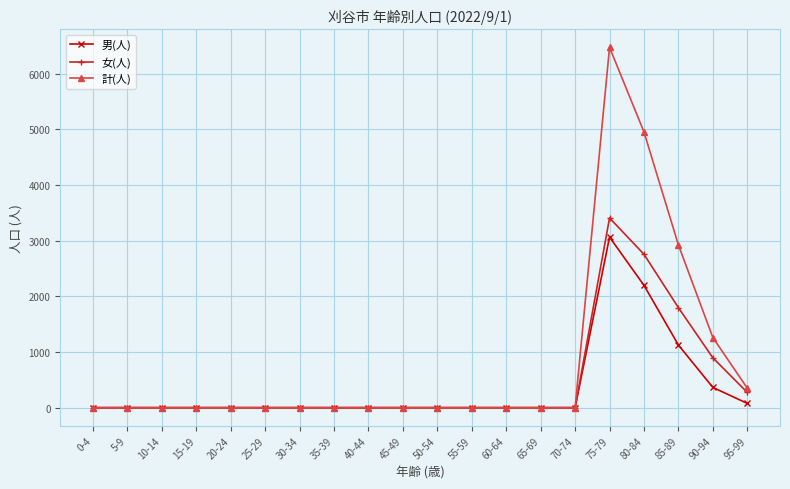

The value of 男(人) at 50-54 is 1935. True or false?

False